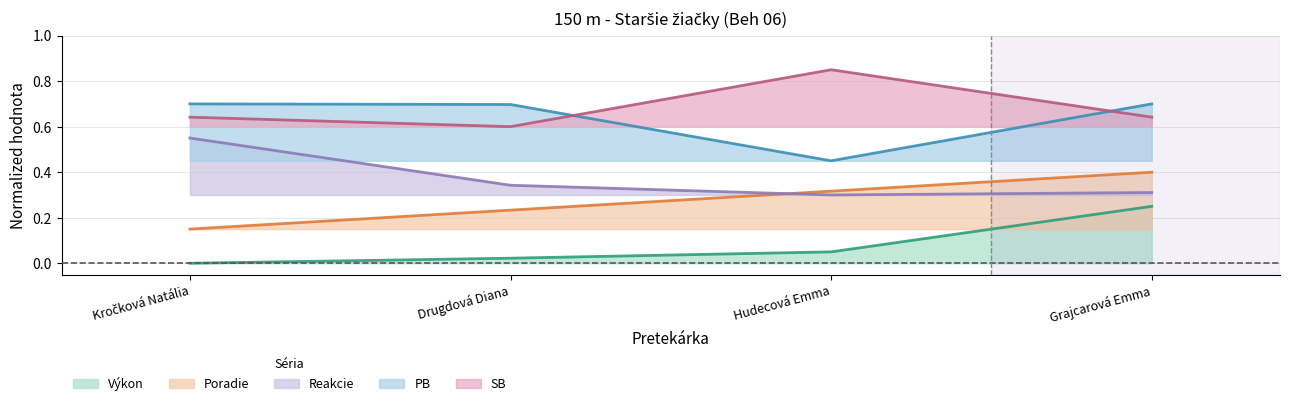

Reading left to right, list all the values displayed in this chart.

Poradie: Kročková Natália=0.1	Drugdová Diana=0.2	Hudecová Emma=0.3	Grajcarová Emma=0.4
Výkon: Kročková Natália=0.0	Drugdová Diana=0.0	Hudecová Emma=0.1	Grajcarová Emma=0.2
Reakcie: Kročková Natália=0.6	Drugdová Diana=0.3	Hudecová Emma=0.3	Grajcarová Emma=0.3
PB: Kročková Natália=0.7	Drugdová Diana=0.7	Hudecová Emma=0.5	Grajcarová Emma=0.7
SB: Kročková Natália=0.6	Drugdová Diana=0.6	Hudecová Emma=0.8	Grajcarová Emma=0.6